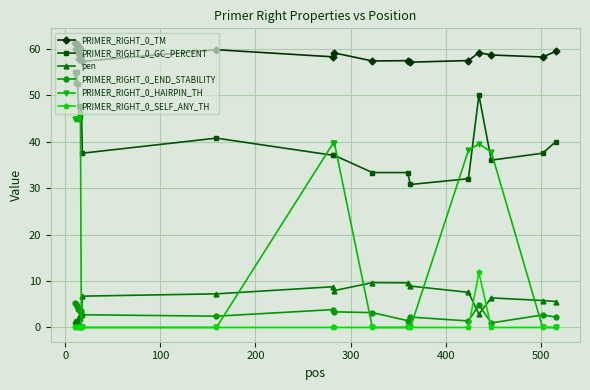

Does the chart have visible grid lines?

Yes